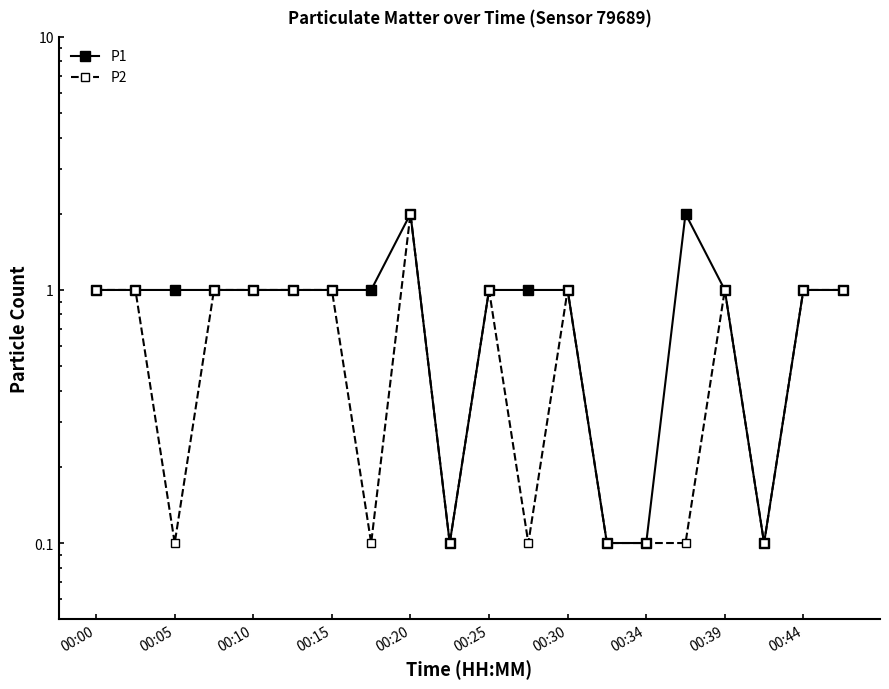

Is the value of P2 at 17 greater than the value of P1 at 00:15?

No